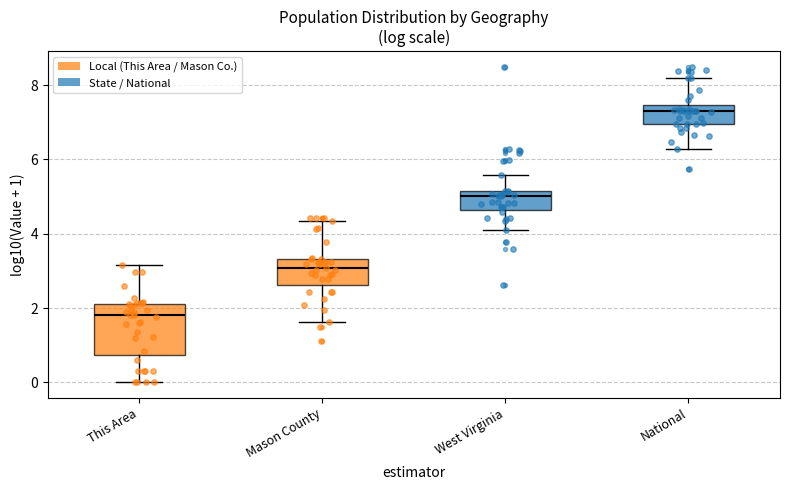

Reading left to right, read every box against the y-axis: the position of its median line, the range the box covers, and the ends of its whiskers. The values are not printed on the chart, so give them approximately, as read against the axis.

This Area: median 1.8, box 0.8 to 2.2, whiskers 0.0 to 3.2
Mason County: median 3.0, box 2.6 to 3.4, whiskers 1.6 to 4.4
West Virginia: median 5.0, box 4.6 to 5.2, whiskers 4.0 to 5.6
National: median 7.4 (just below the box's upper edge), box 7.0 to 7.4, whiskers 6.2 to 8.2